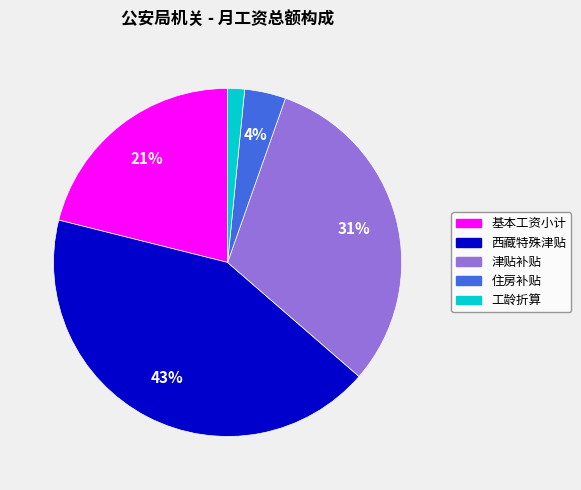

To the nearest percent, what is the average slice percentage?

20%